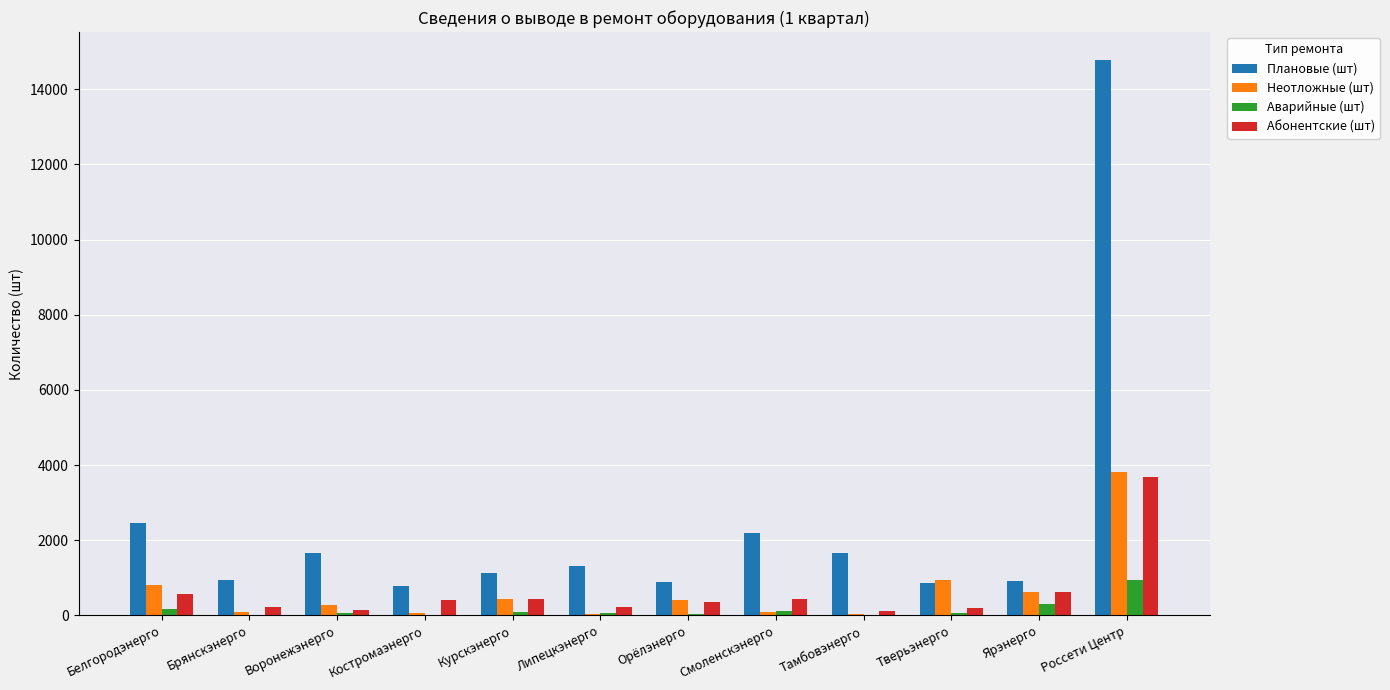

At which label is Неотложные (шт) closest to 1925?

Тверьэнерго